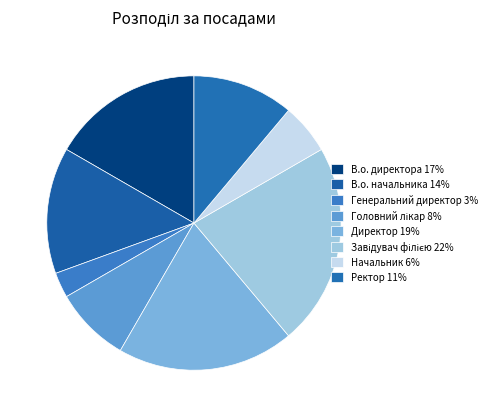

To the nearest percent, what is the average slice percentage?

12%